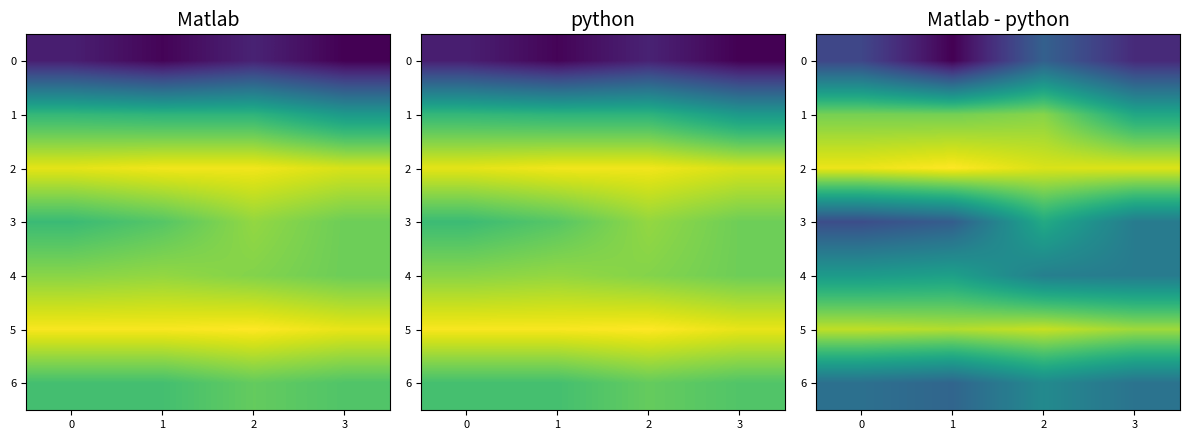

At 1, list the series in order from smallest to largest.

0, 3, 6, 4, 1, 5, 2